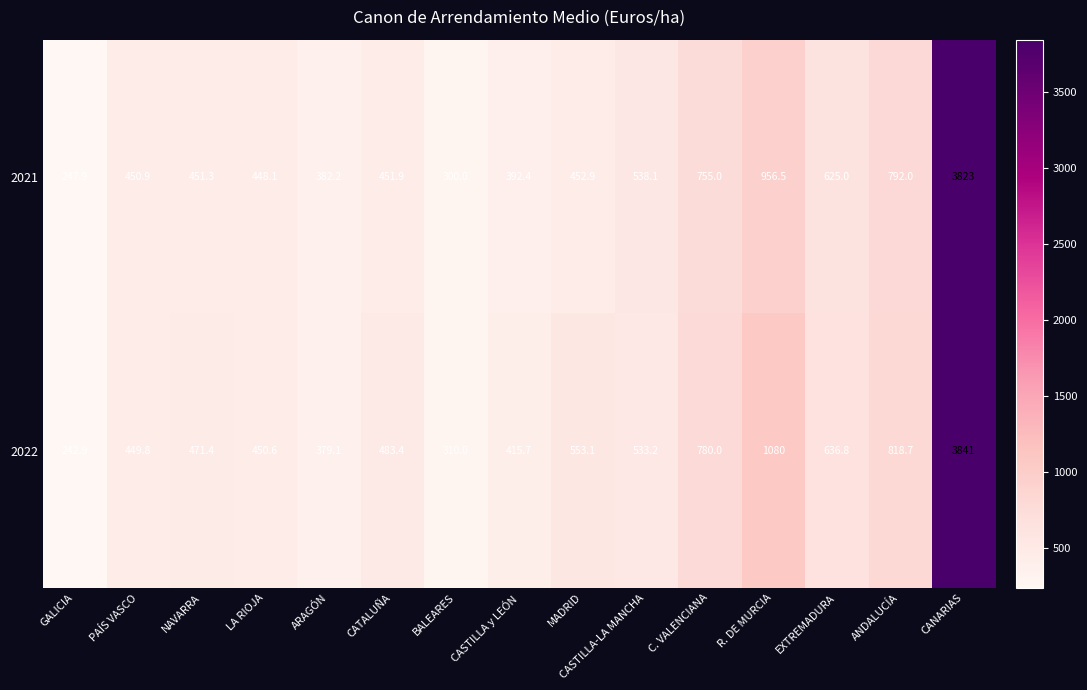

Rank the series by their maximum value, from lowest to highest.

2021, 2022